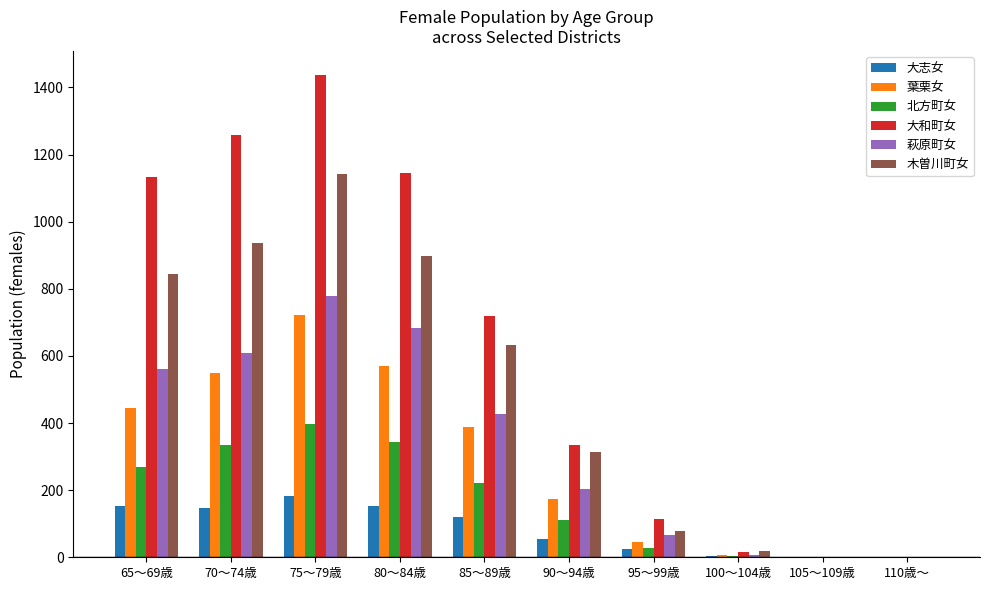

Where does the 萩原町女 series first go above 427?

65～69歳